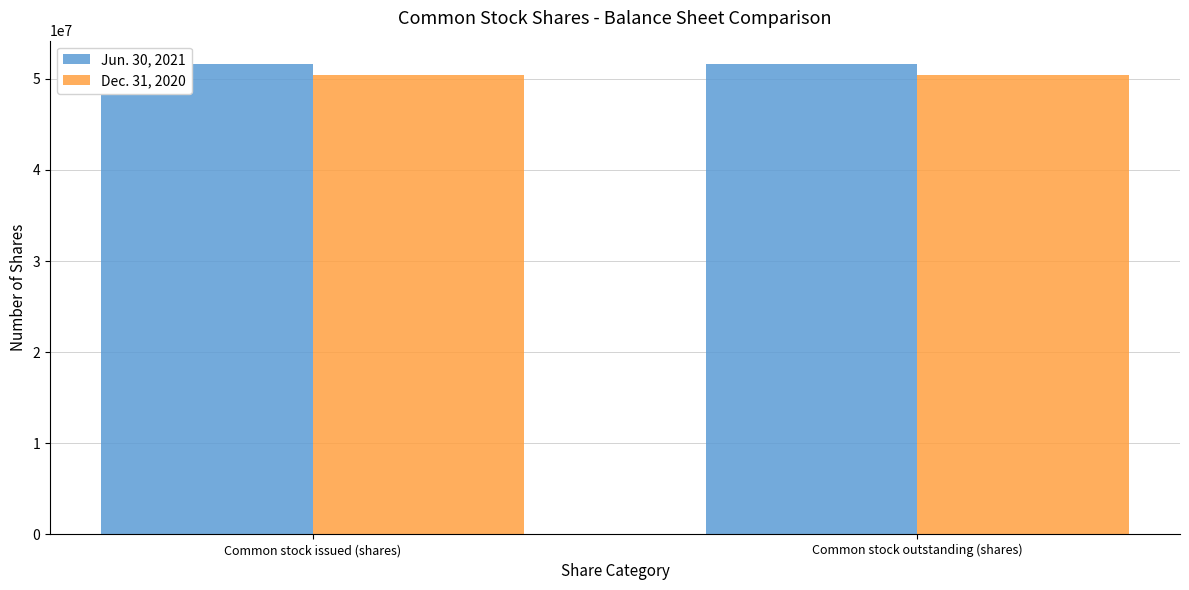

Which series has the largest total across all categories?

Jun. 30, 2021